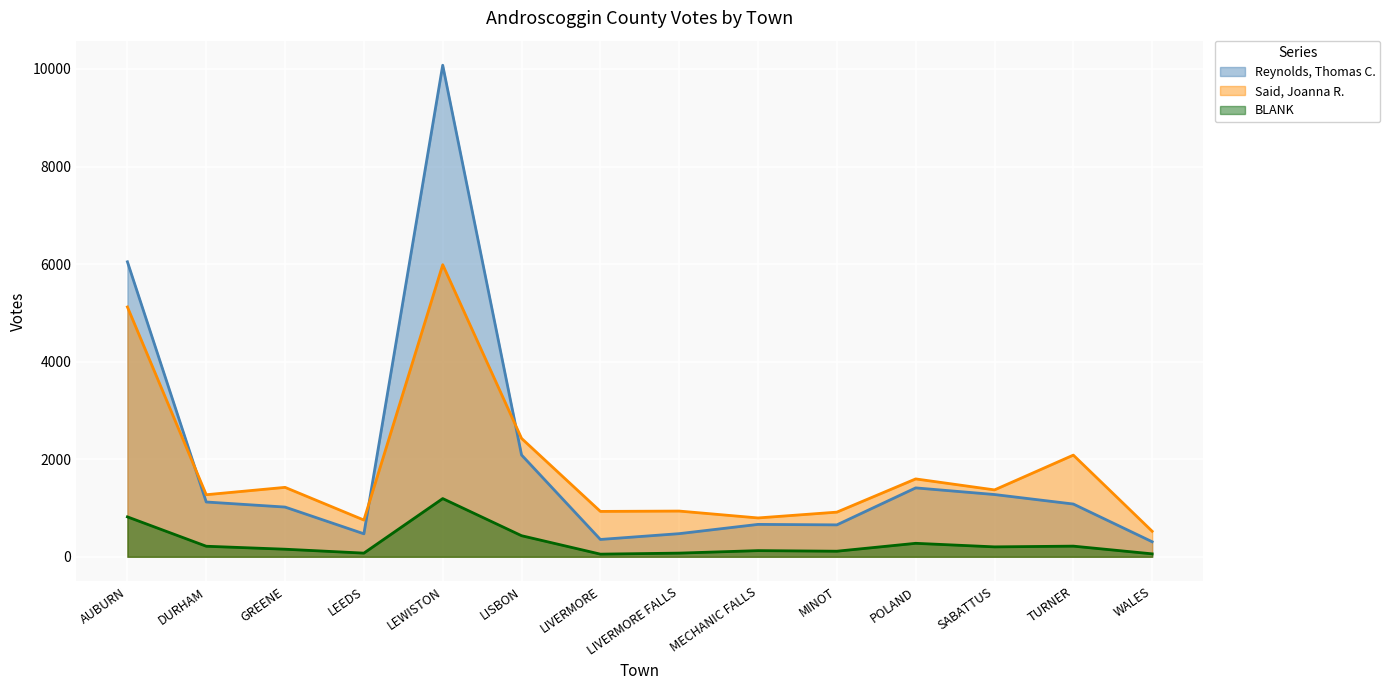

True or false: BLANK has a value of 45 at SABATTUS.

False